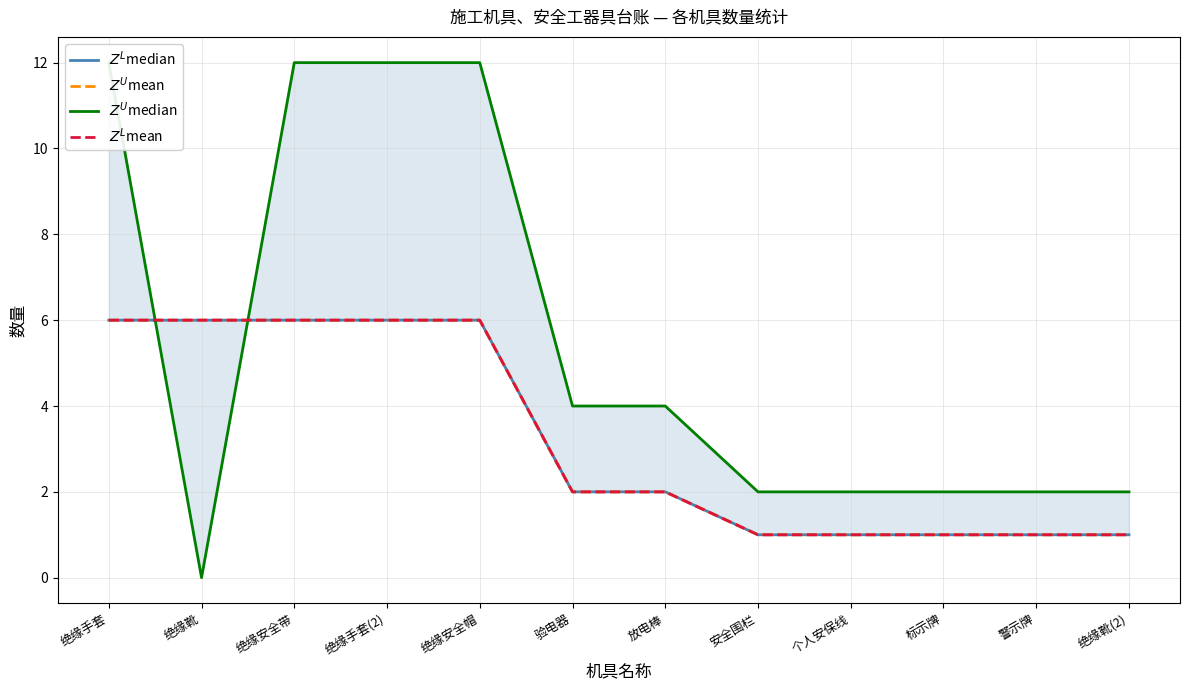

Reading left to right, what are all the values shown in this chart?

$Z^L$median: 6	6	6	6	6	2	2	1	1	1	1	1
$Z^U$mean: 6	6	6	6	6	2	2	1	1	1	1	1
$Z^U$median: 12	0	12	12	12	4	4	2	2	2	2	2
$Z^L$mean: 6	6	6	6	6	2	2	1	1	1	1	1